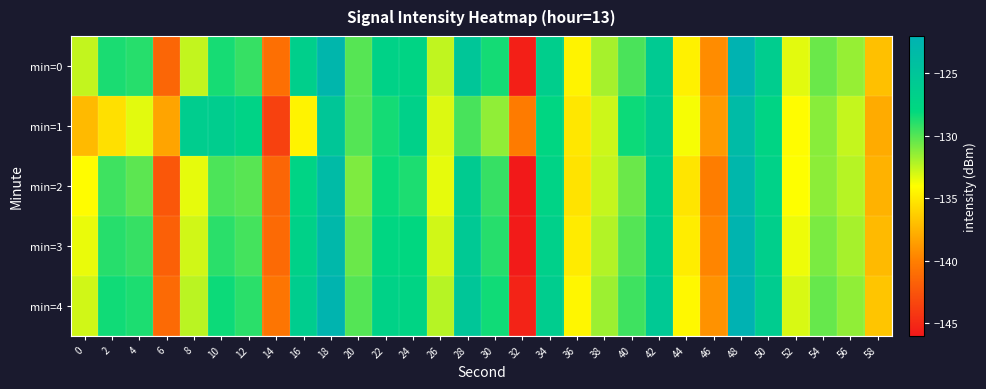

Rank the series at 46 from highest to lowest value.

min=1, min=4, min=0, min=3, min=2